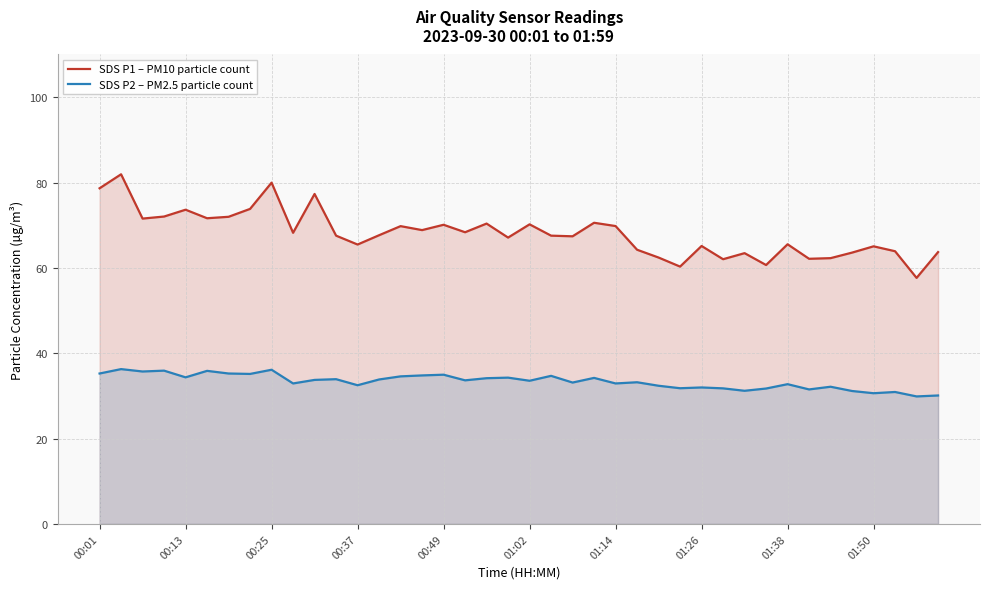

Reading left to right, list all the values displayed in this chart.

SDS P1 – PM10 particle count: 78.7	81.9	71.5	72.0	73.6	71.6	72.0	73.8	80.0	68.2	77.3	67.5	65.5	67.7	69.8	68.8	70.1	68.3	70.4	67.1	70.2	67.5	67.4	70.6	69.8	64.2	62.4	60.3	65.1	62.0	63.5	60.7	65.5	62.1	62.3	63.6	65.0	63.9	57.6	63.7
SDS P2 – PM2.5 particle count: 35.2	36.3	35.7	35.9	34.4	35.9	35.2	35.1	36.1	32.9	33.8	33.9	32.5	33.9	34.6	34.8	35.0	33.6	34.1	34.3	33.5	34.7	33.1	34.2	32.9	33.2	32.4	31.8	32.0	31.8	31.2	31.7	32.8	31.5	32.1	31.1	30.6	30.9	29.9	30.1